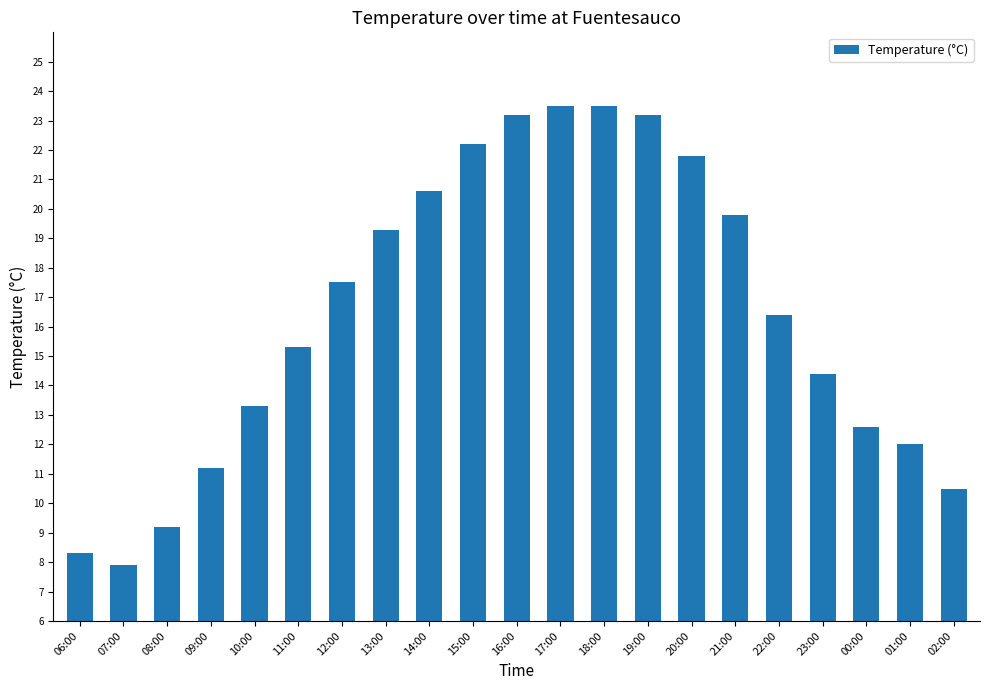

What is the value of the 10th bar from the left?

22.2